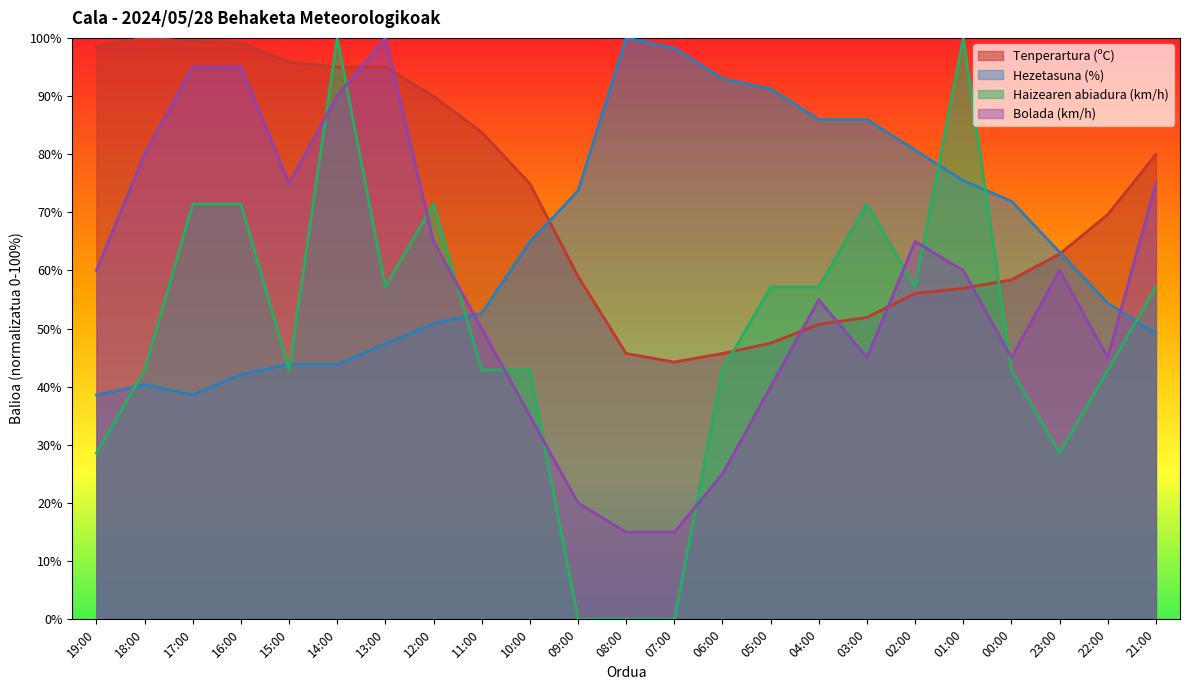

What are all the series names shown in the legend?

Tenperartura (ºC), Hezetasuna (%), Haizearen abiadura (km/h), Bolada (km/h)